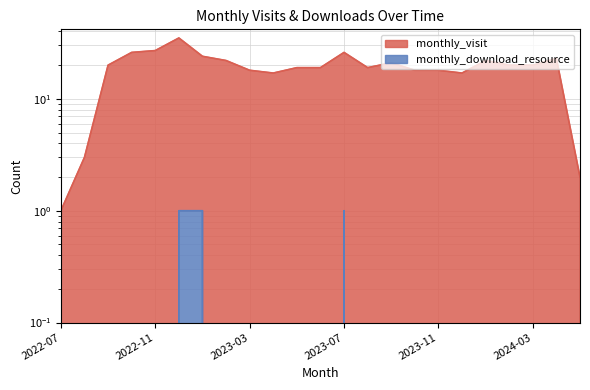

How many data points does each series have?

23